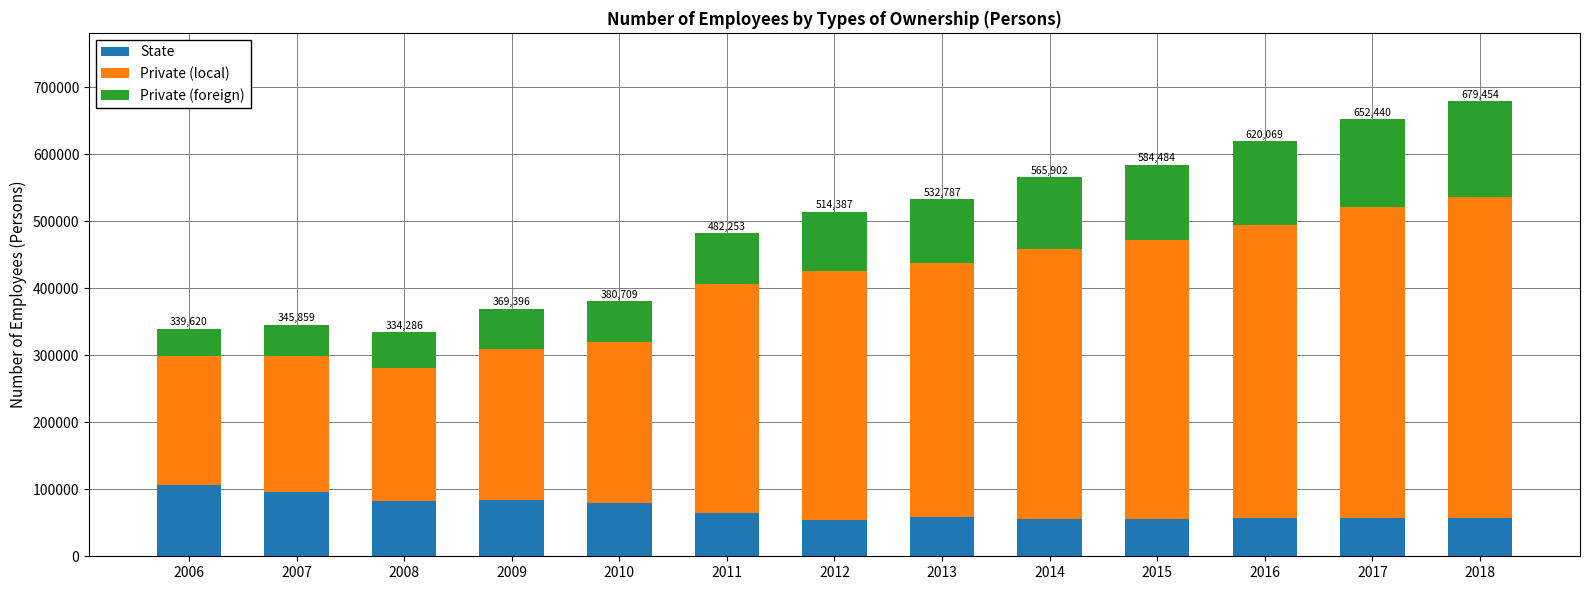

What is the sum of all State values?

908394